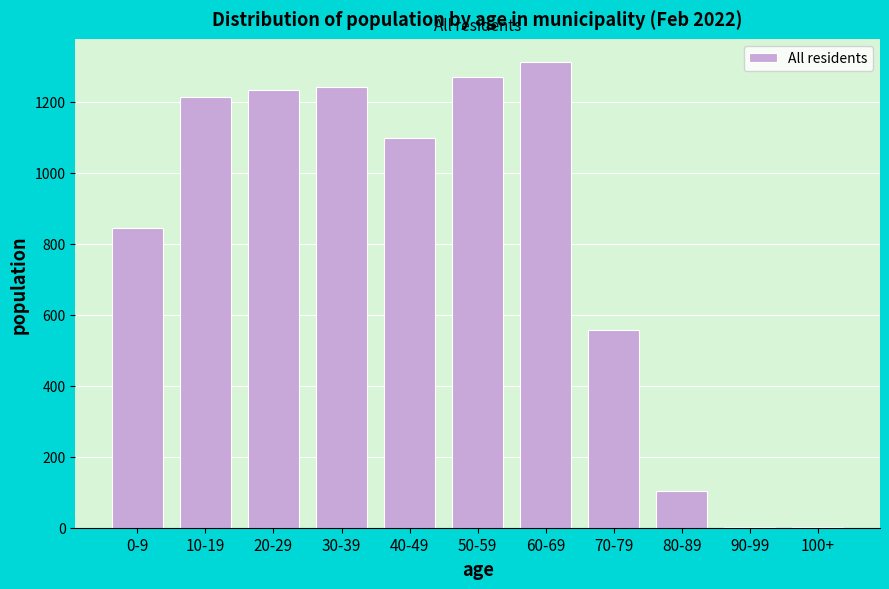

The chart shows a value of 555 at 50-59. True or false?

False